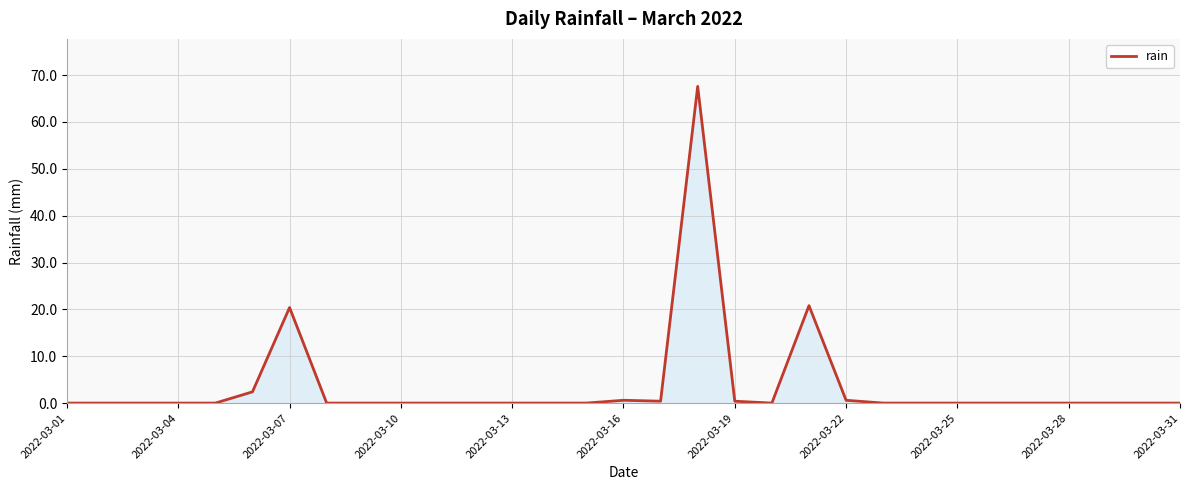

What is the difference between the maximum and minimum values?

67.6